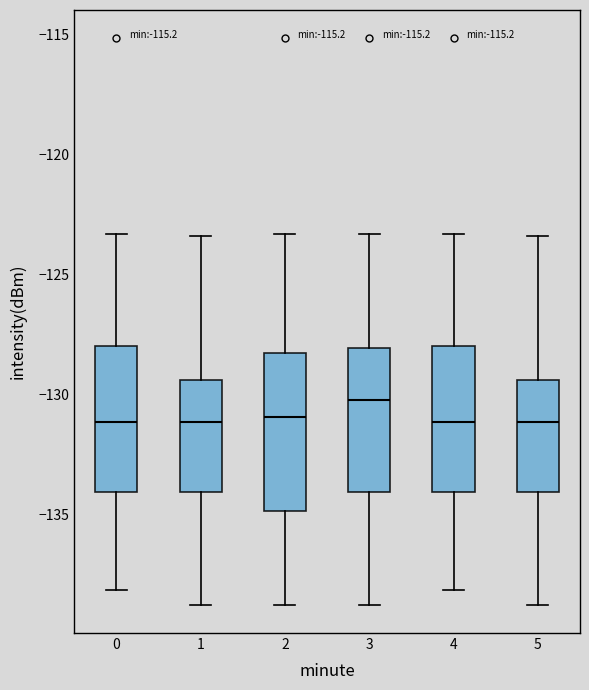

Where does the median line of the box at x = 2 sit on the y-axis? The values are not printed on the chart, so give them approximately, as read against the axis.

-131.0